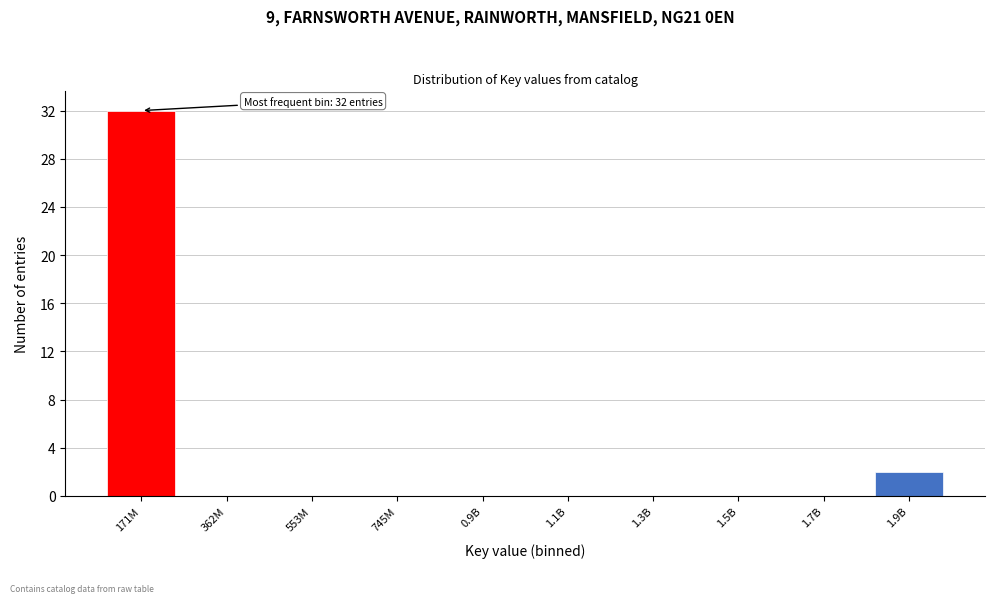

Reading right to left, list all the values displayed in this chart.

1.9B=2	1.7B=0	1.5B=0	1.3B=0	1.1B=0	0.9B=0	745M=0	553M=0	362M=0	171M=32